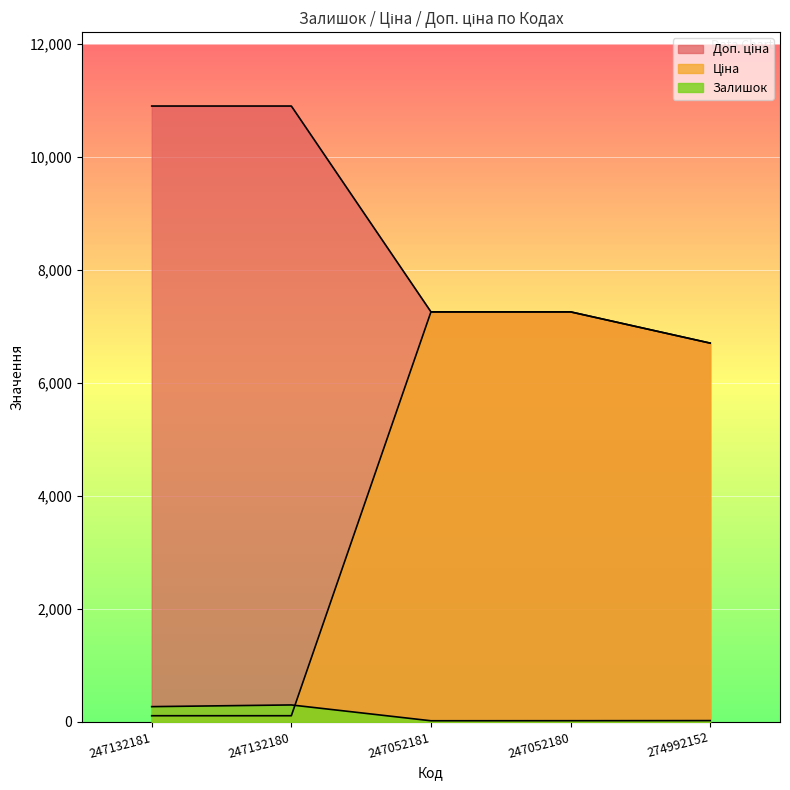

List the series in order of their peak value, lowest first.

Залишок, Ціна, Доп. ціна